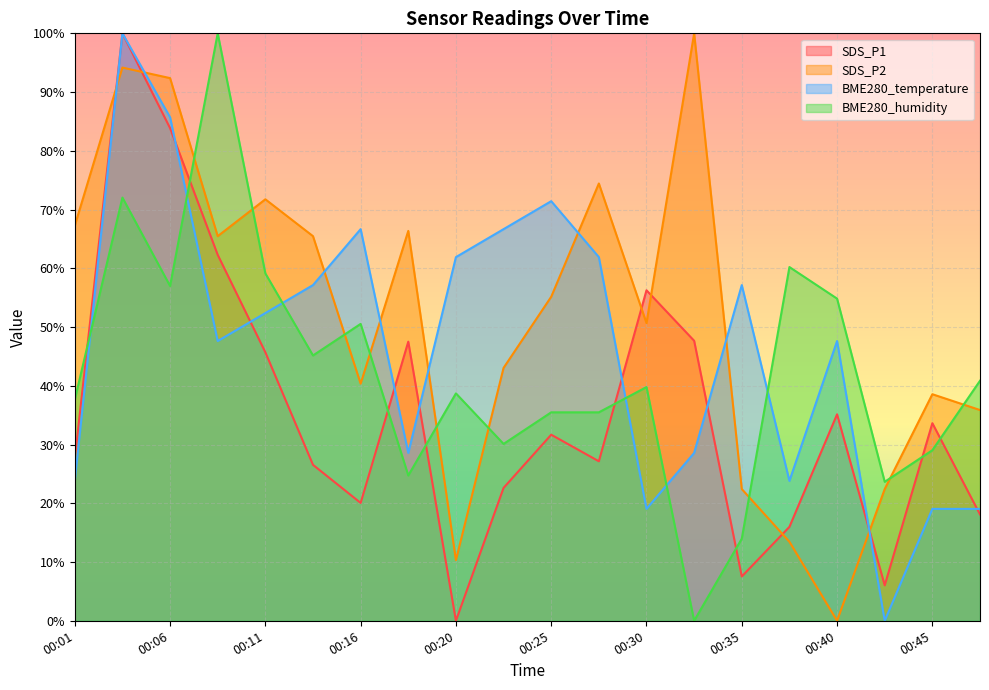

How many values in the SDS_P1 series are below 31?

10